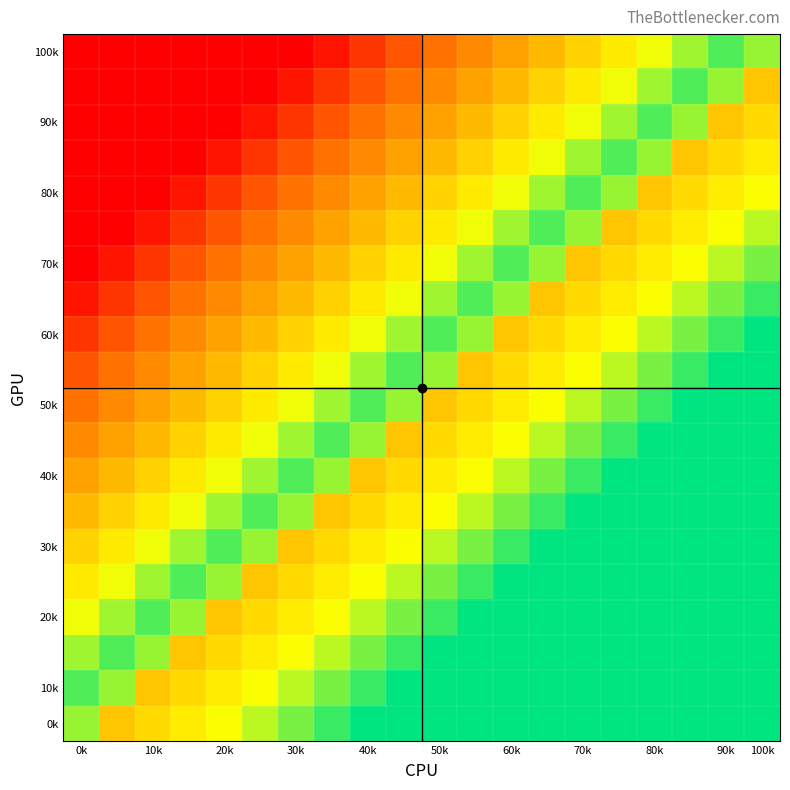

At which category is the sum across all series the highest?

100k